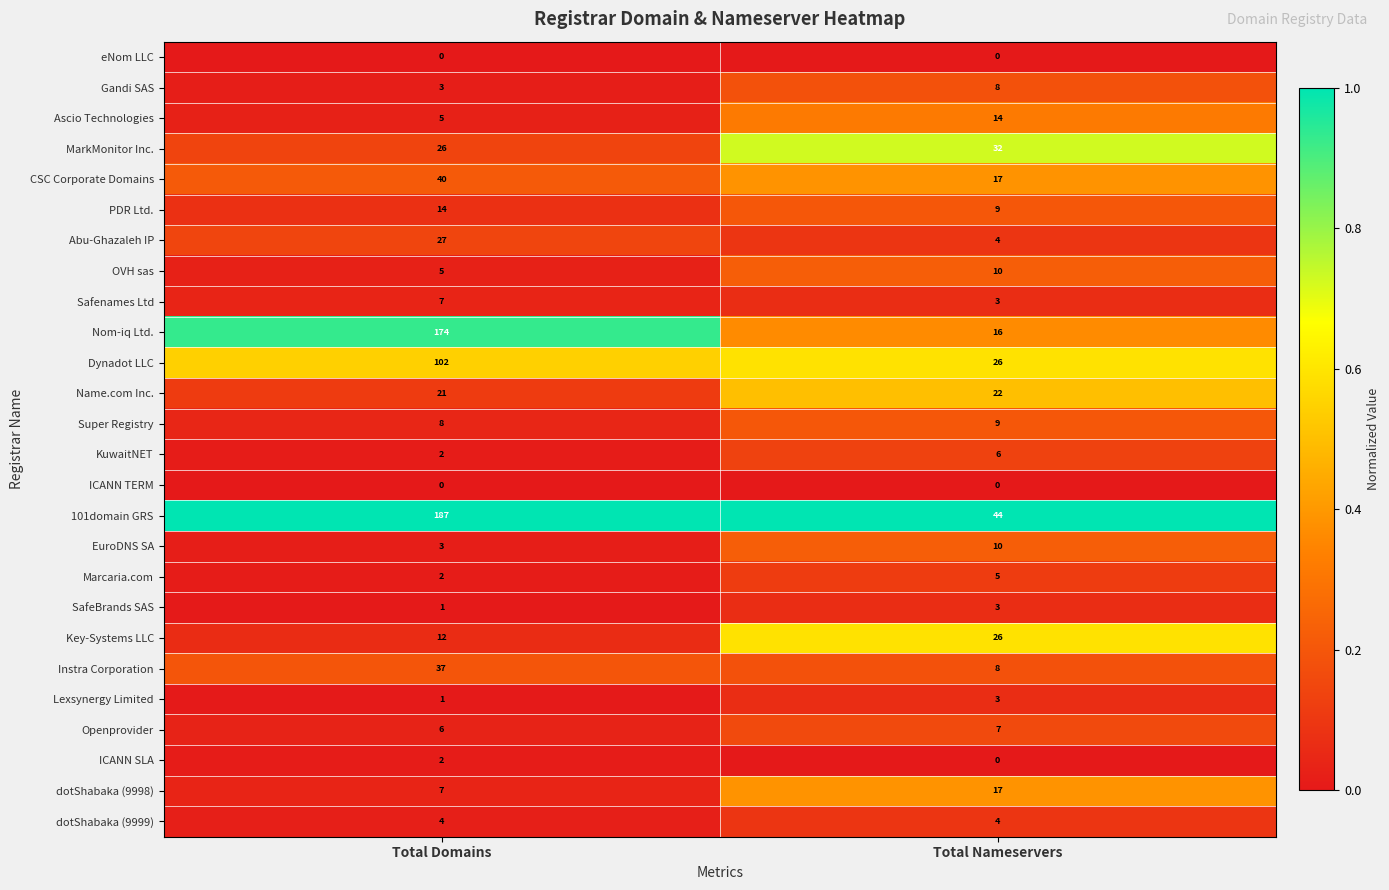

How many distinct data groups are displayed?

26